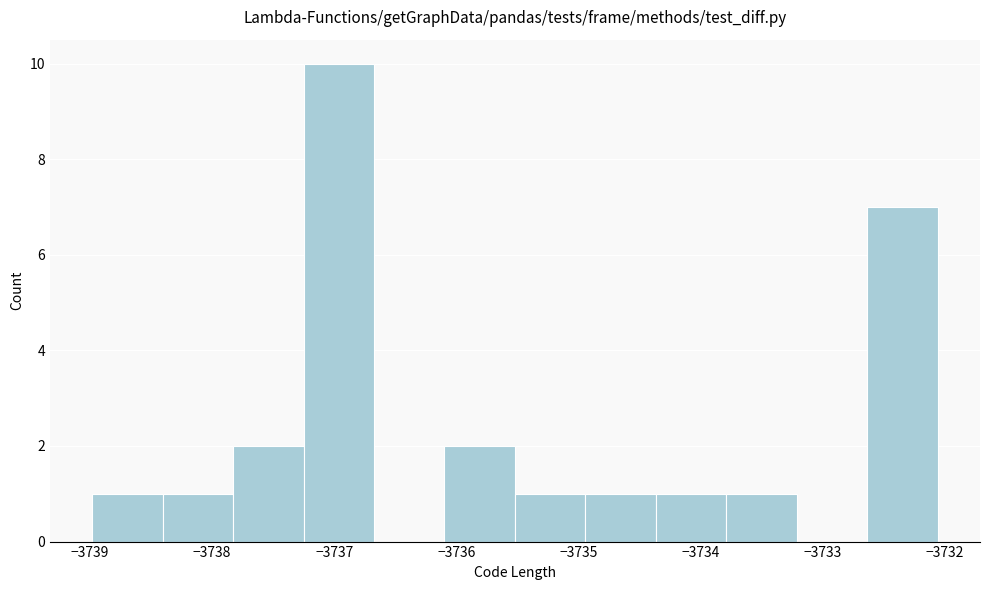

Reading left to right, transcribe this chart: for each bar, give the range it covers on the x-axis and its height. Neither the bar edges nor the heights are printed on the chart, so give them approximately, as read against the axes.

-3739.0 to -3738.4: 1
-3738.4 to -3737.8: 1
-3737.8 to -3737.3: 2
-3737.3 to -3736.7: 10
-3736.7 to -3736.1: 0
-3736.1 to -3735.5: 2
-3735.5 to -3734.9: 1
-3734.9 to -3734.4: 1
-3734.4 to -3733.8: 1
-3733.8 to -3733.2: 1
-3733.2 to -3732.6: 0
-3732.6 to -3732.1: 7